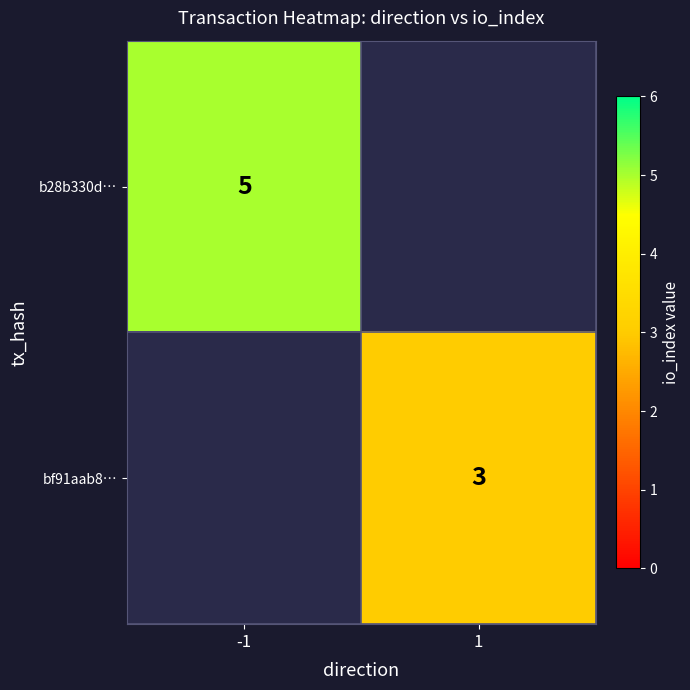

What is the greatest value displayed?

5.0